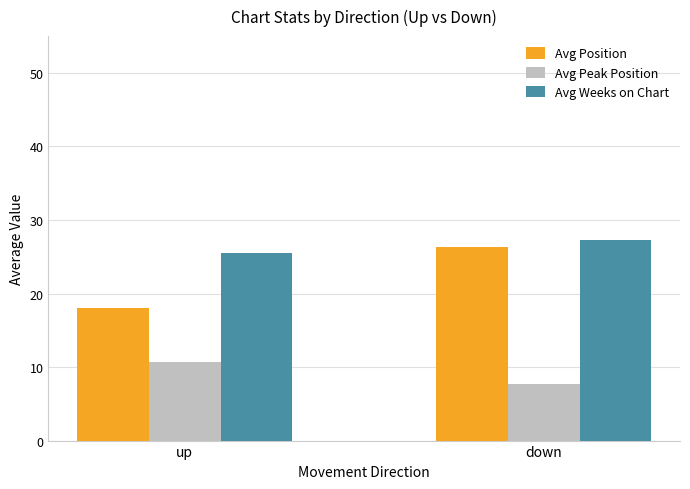

At which label does Avg Peak Position reach its minimum?

down